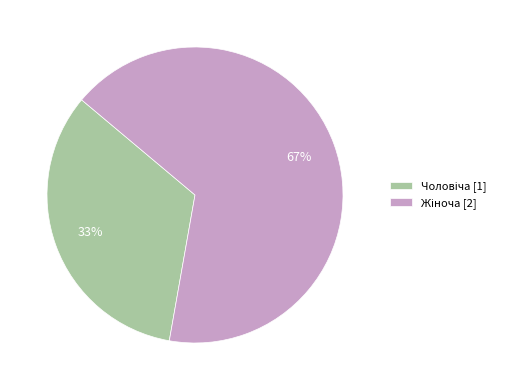

How many slices are in this pie chart?

2